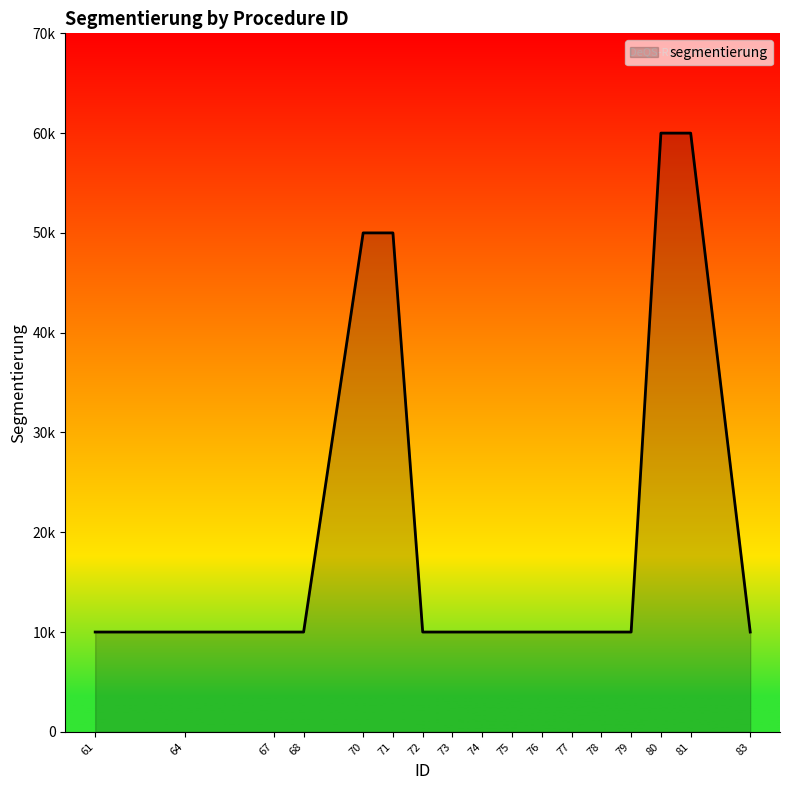

Does the chart have visible grid lines?

No